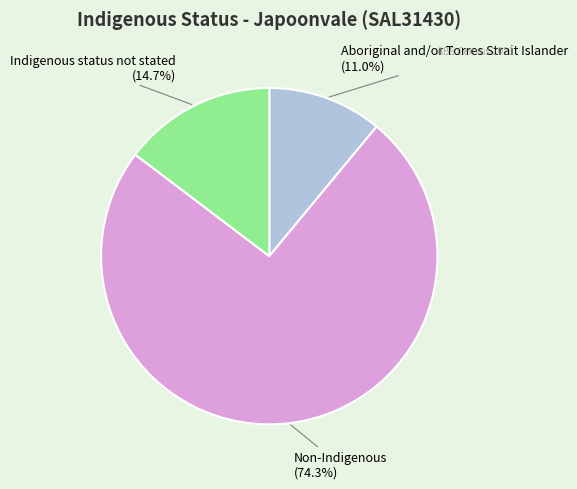

What percentage do Aboriginal and/or Torres Strait Islander and Indigenous status not stated together represent?

25.7%